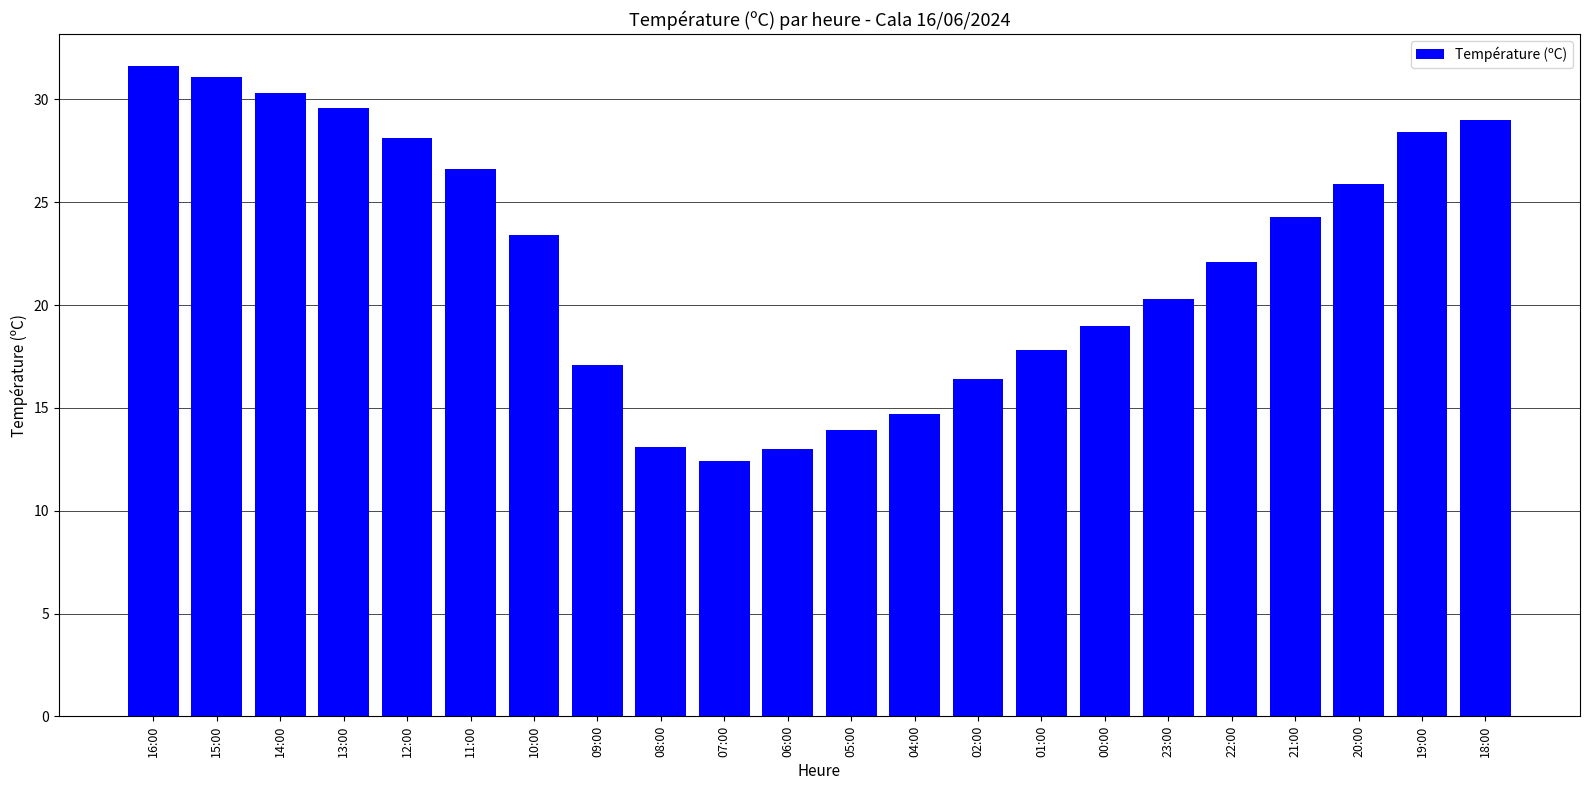

What is the change in value from 12:00 to 23:00?

-7.8